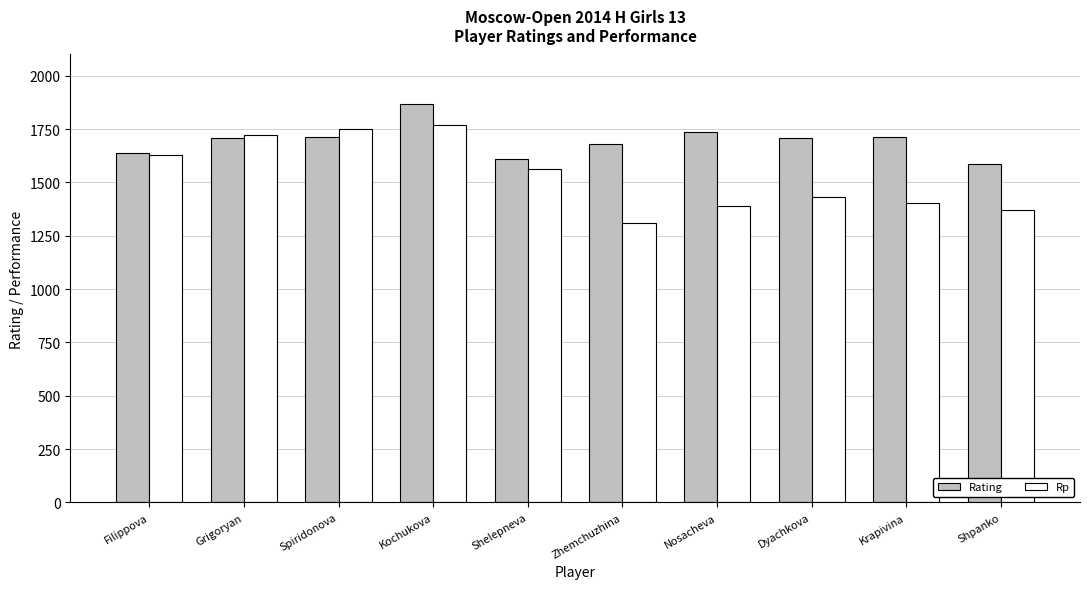

How many data points in Rating are less than 1710?

5